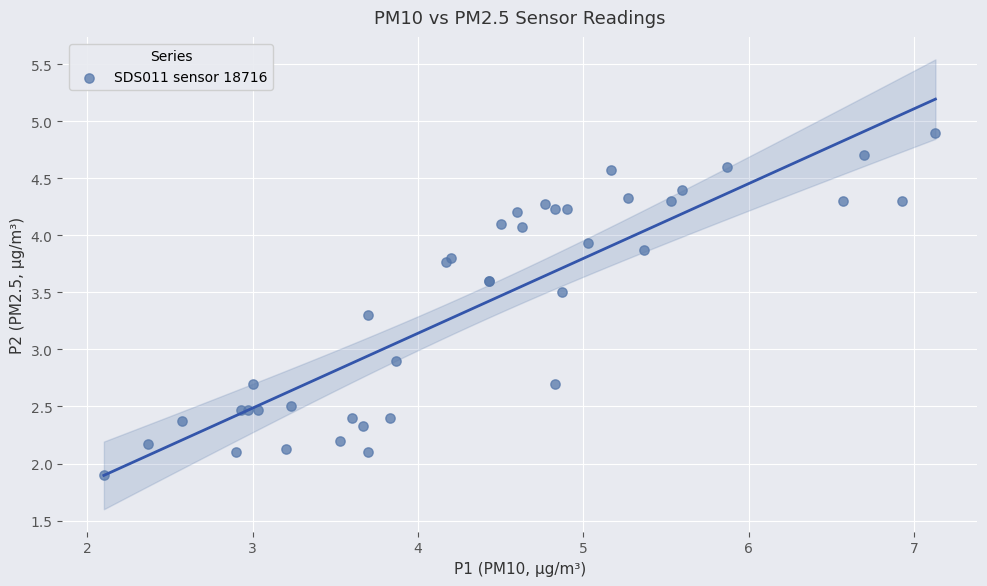

What Y value in the scatter plot is closest to 3?

2.9